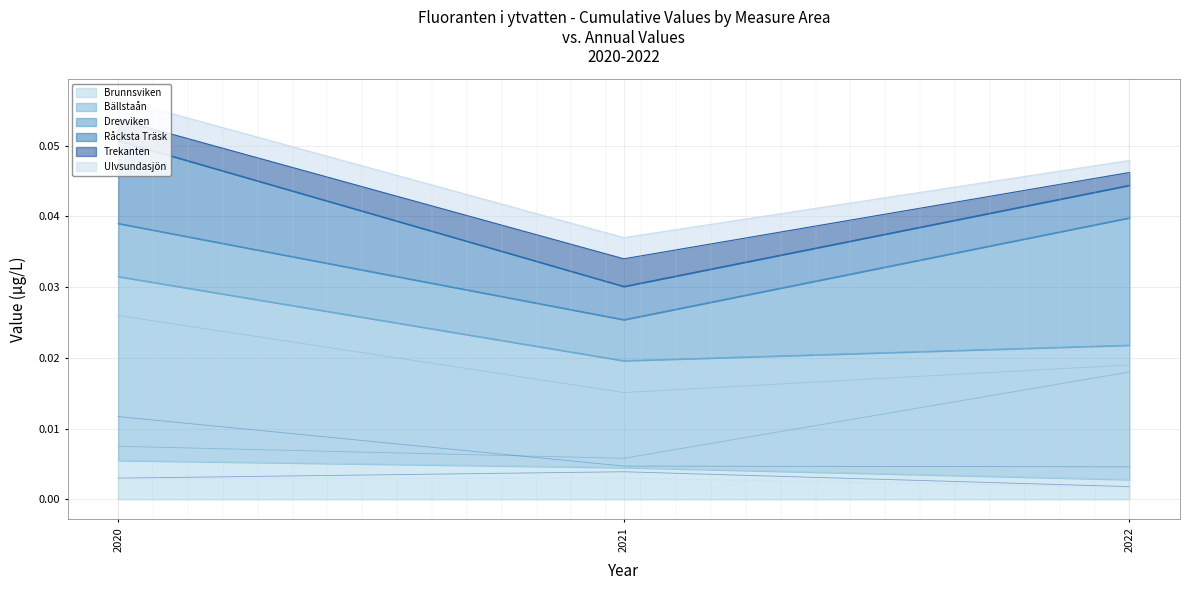

At which label does Brunnsviken reach its peak?

2020